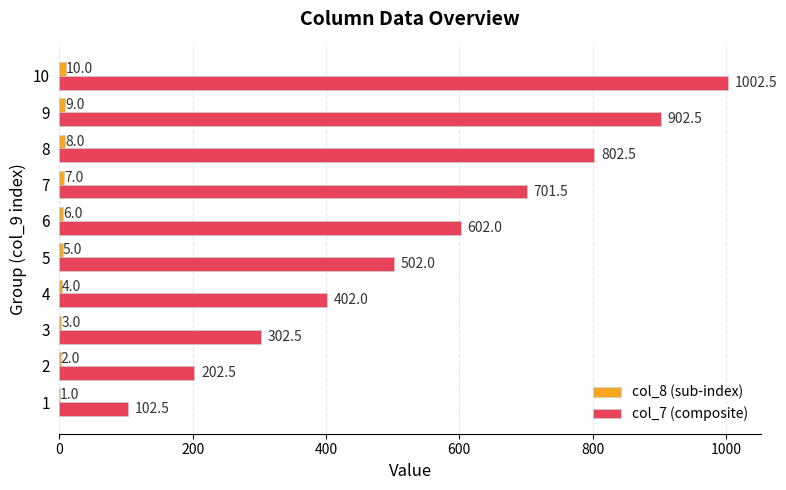

What is the sum of all col_7 (composite) values?

5522.5